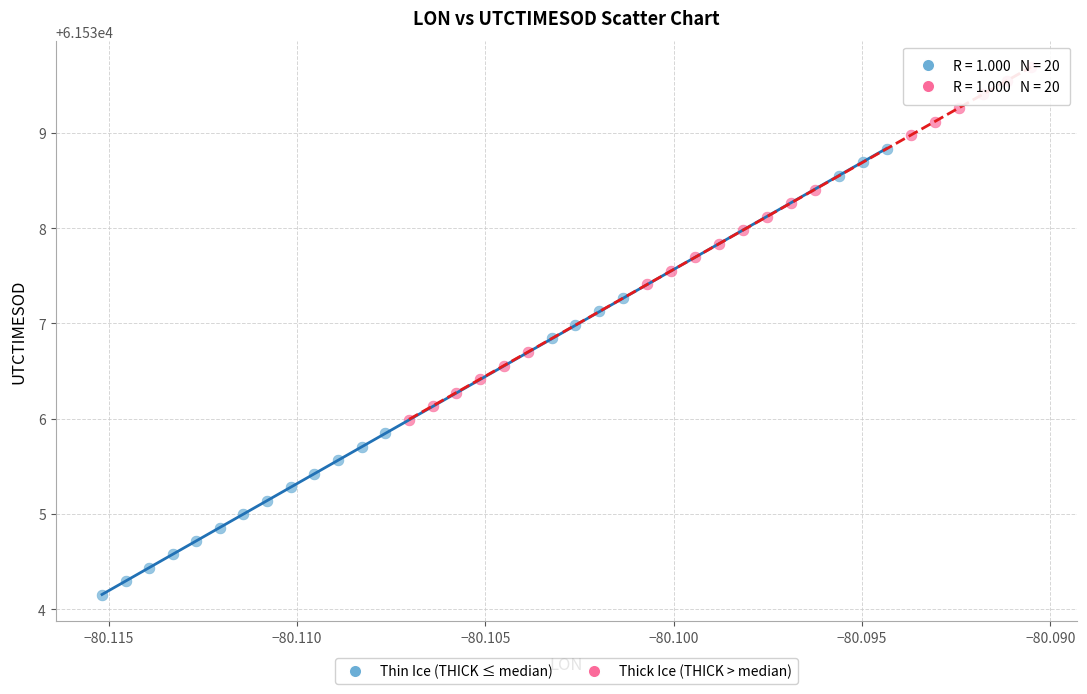

Which series contains the lowest Y value?

Thin Ice (THICK ≤ median)